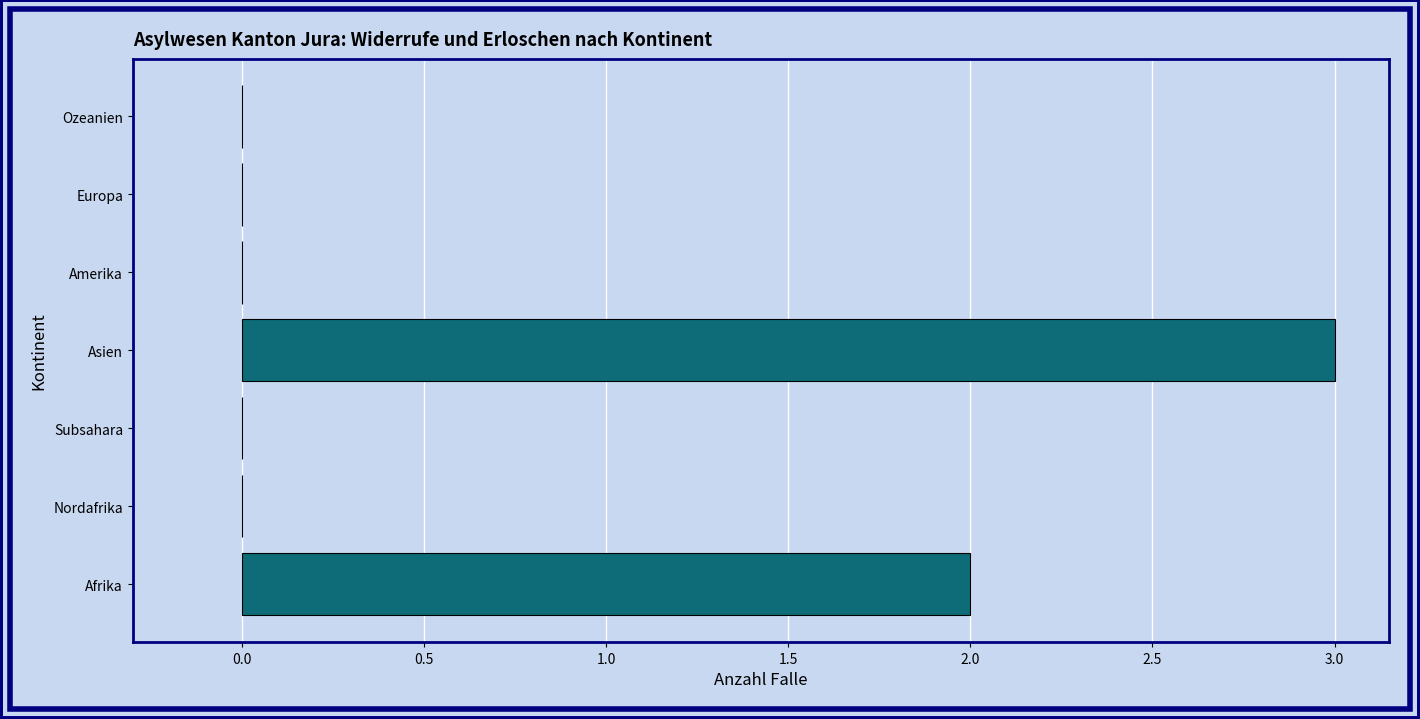

Reading bottom to top, list all the values displayed in this chart.

Afrika=2	Nordafrika=0	Subsahara=0	Asien=3	Amerika=0	Europa=0	Ozeanien=0